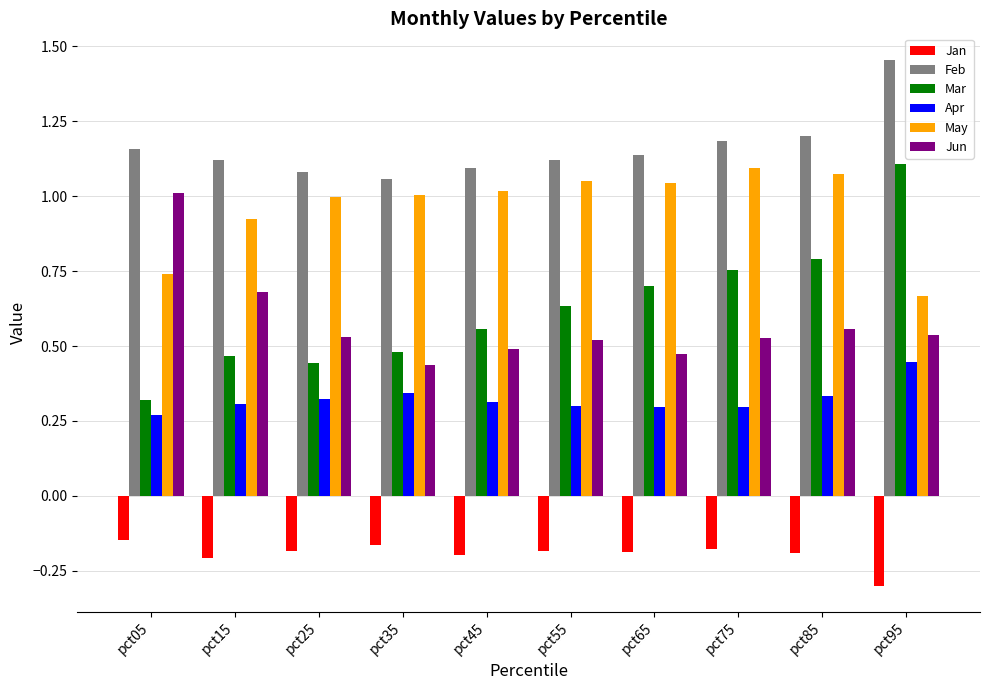

What is the minimum value shown in the chart?

-0.3